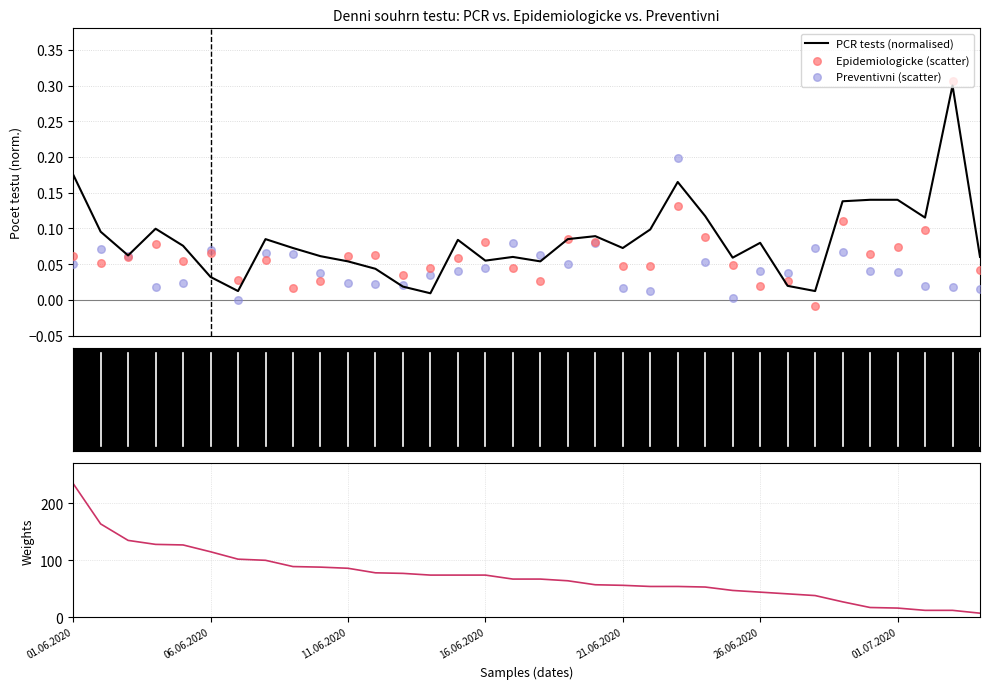

What is the total value across all series at 16.06.2020?

74.2